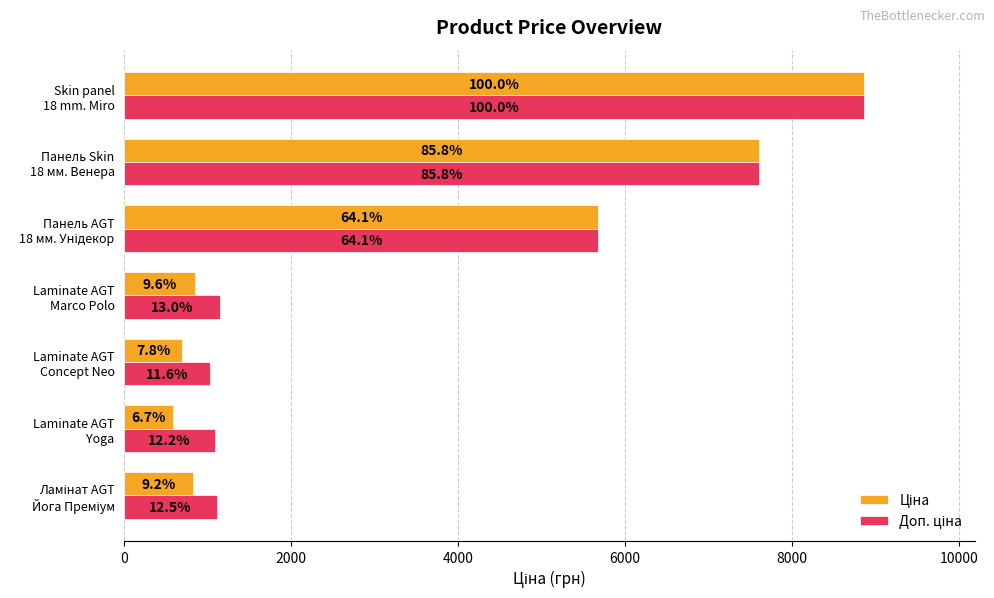

What is the value of the Ціна bar at the 2nd from the left?

589.9